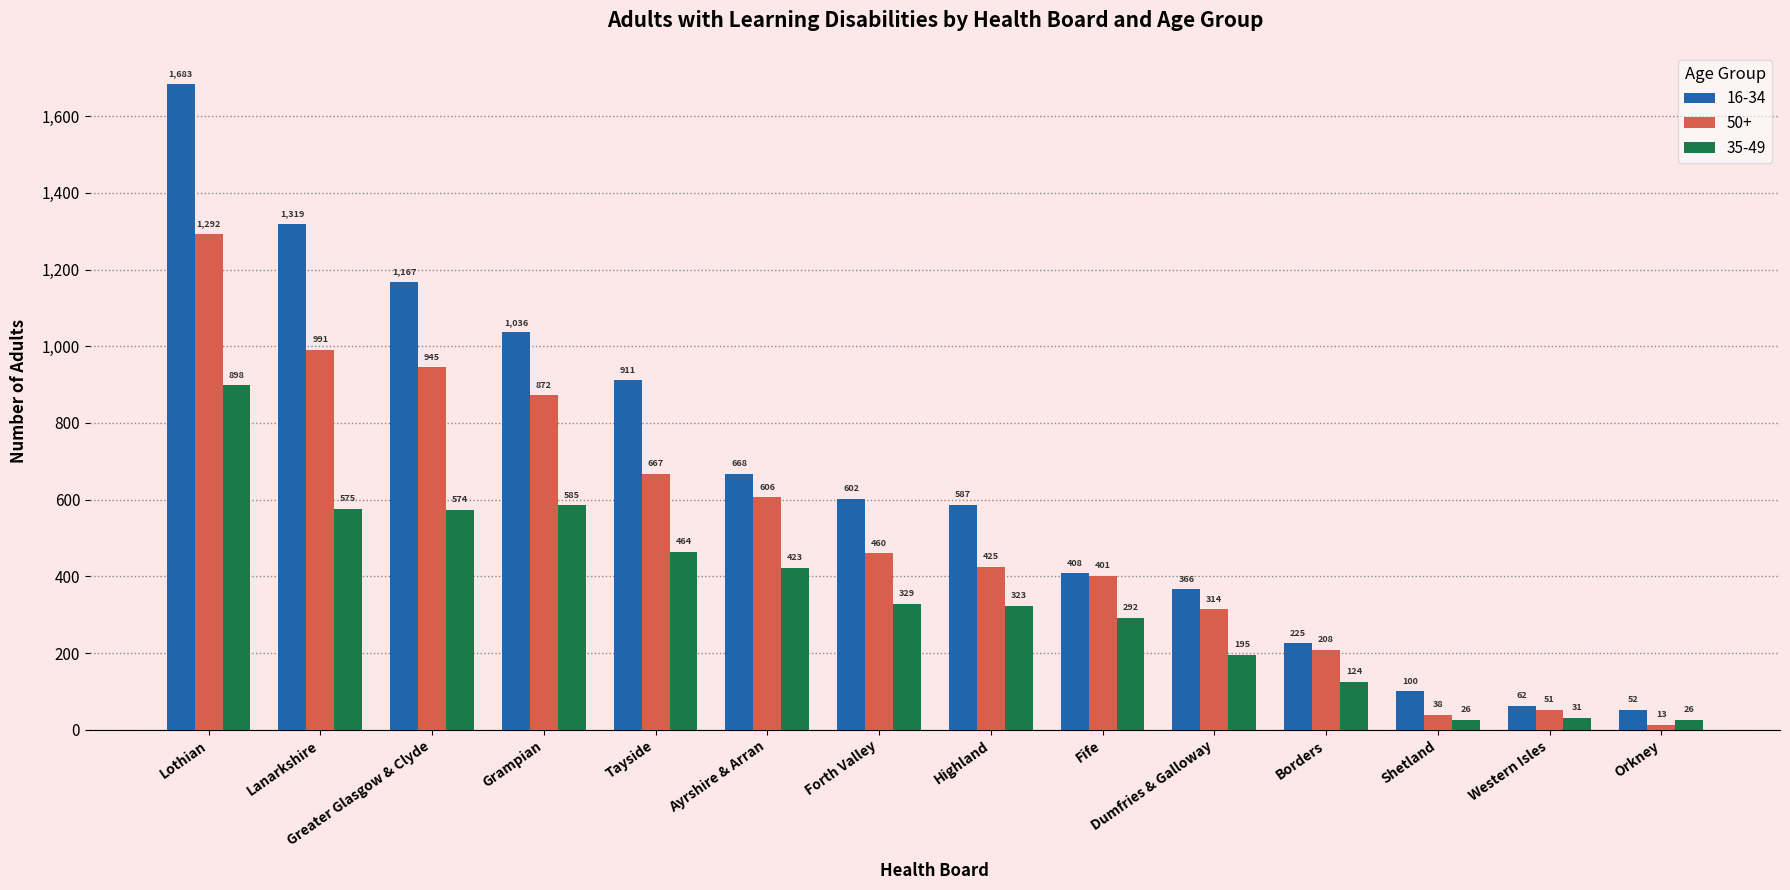

Are the bars horizontal?

No